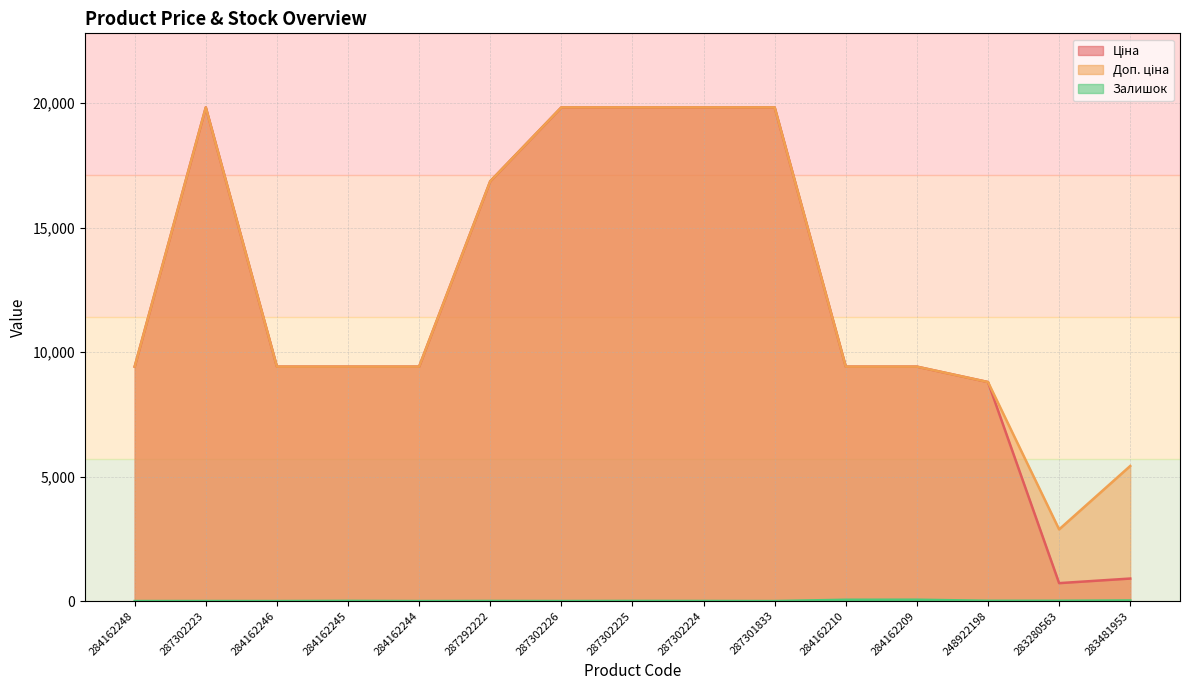

True or false: Ціна and Залишок cross at least once.

False